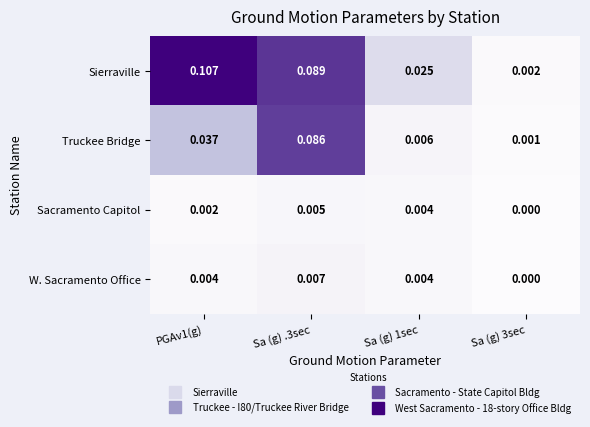

Which series has the largest total across all categories?

Sierraville